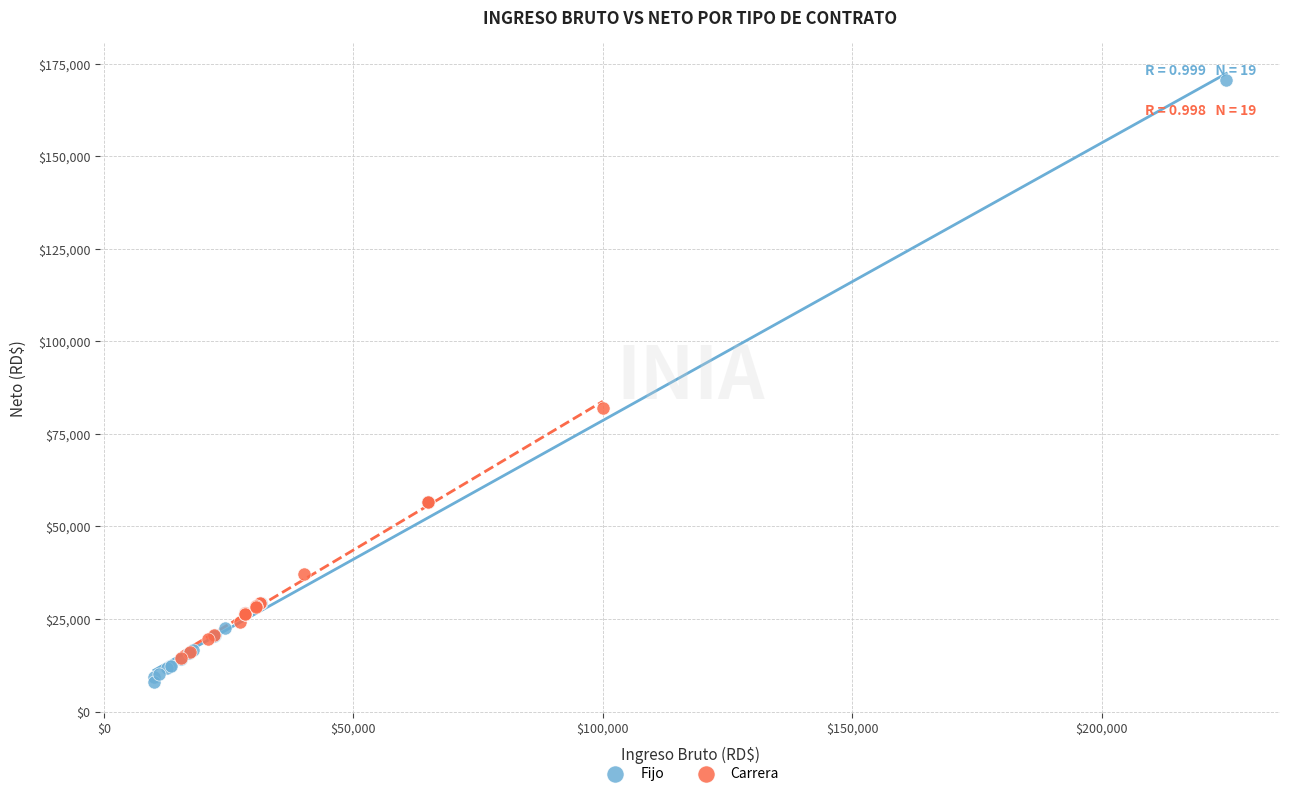

Which series reaches the maximum Y coordinate?

Fijo